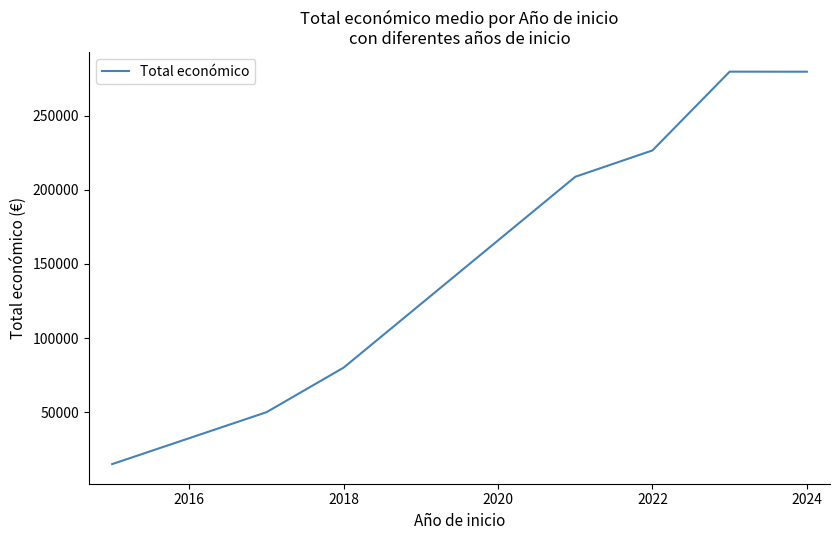

What is the difference between the second highest and second lowest values?

229720.6